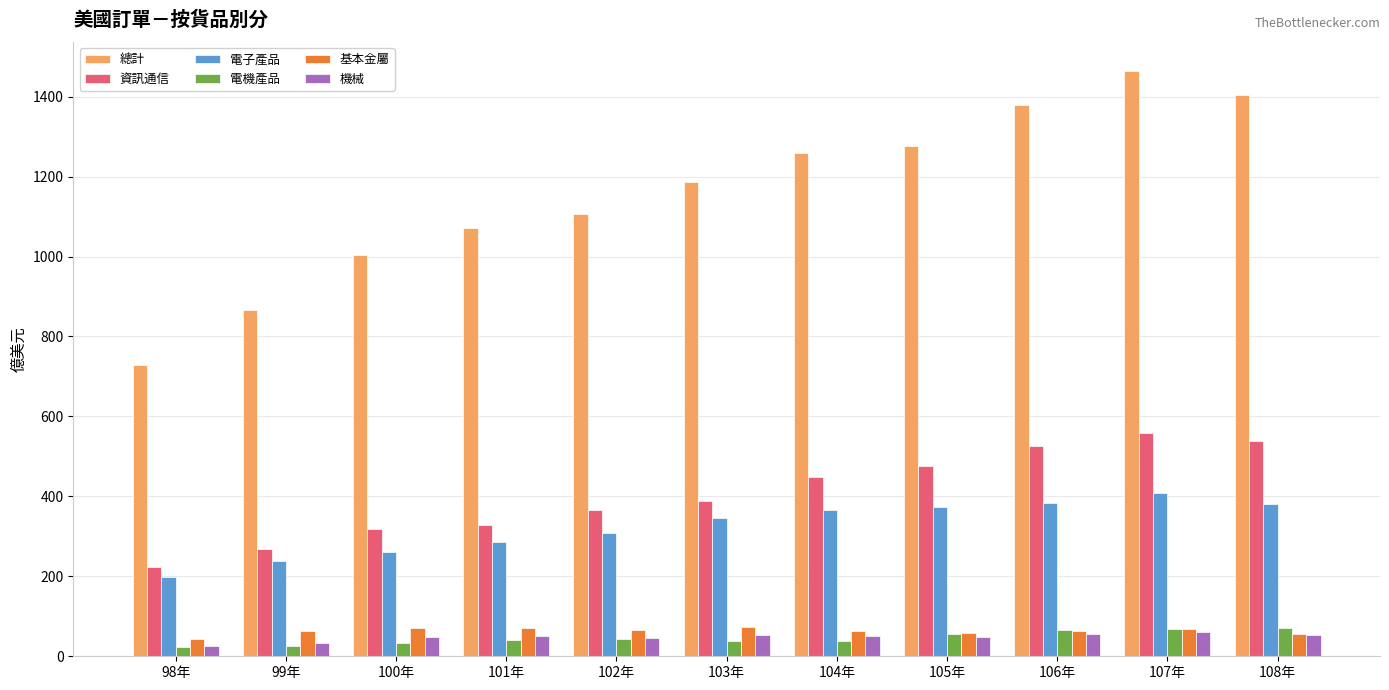

What are all the series names shown in the legend?

總計, 資訊通信, 電子產品, 電機產品, 基本金屬, 機械